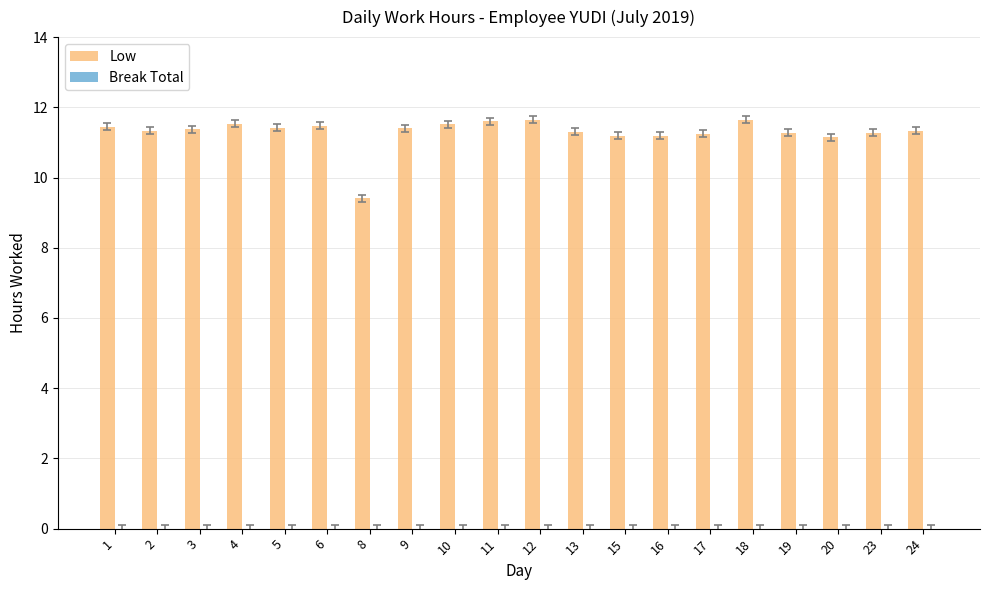

What is the value of the 6th bar from the left?

11.5